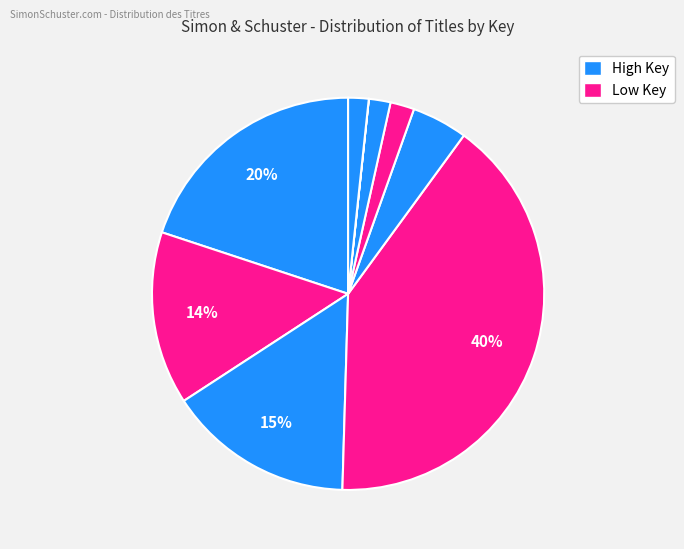

Is there any slice that represents more than half of the pie?

No